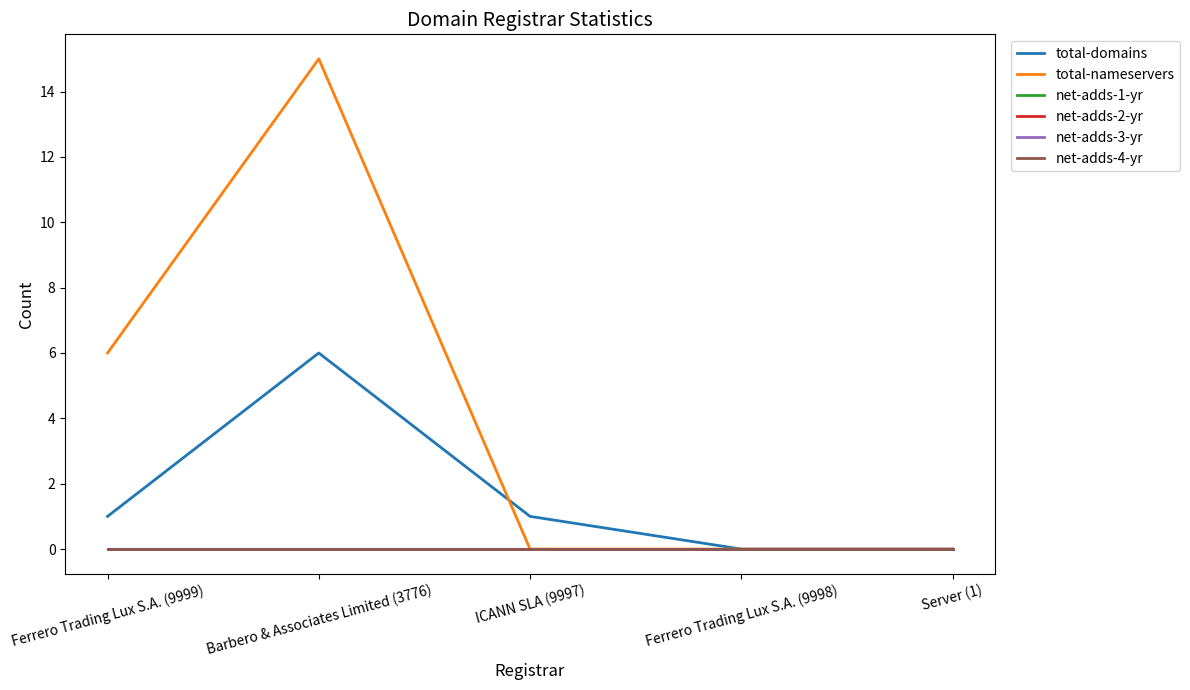

Does the chart display data point markers on the line(s)?

No